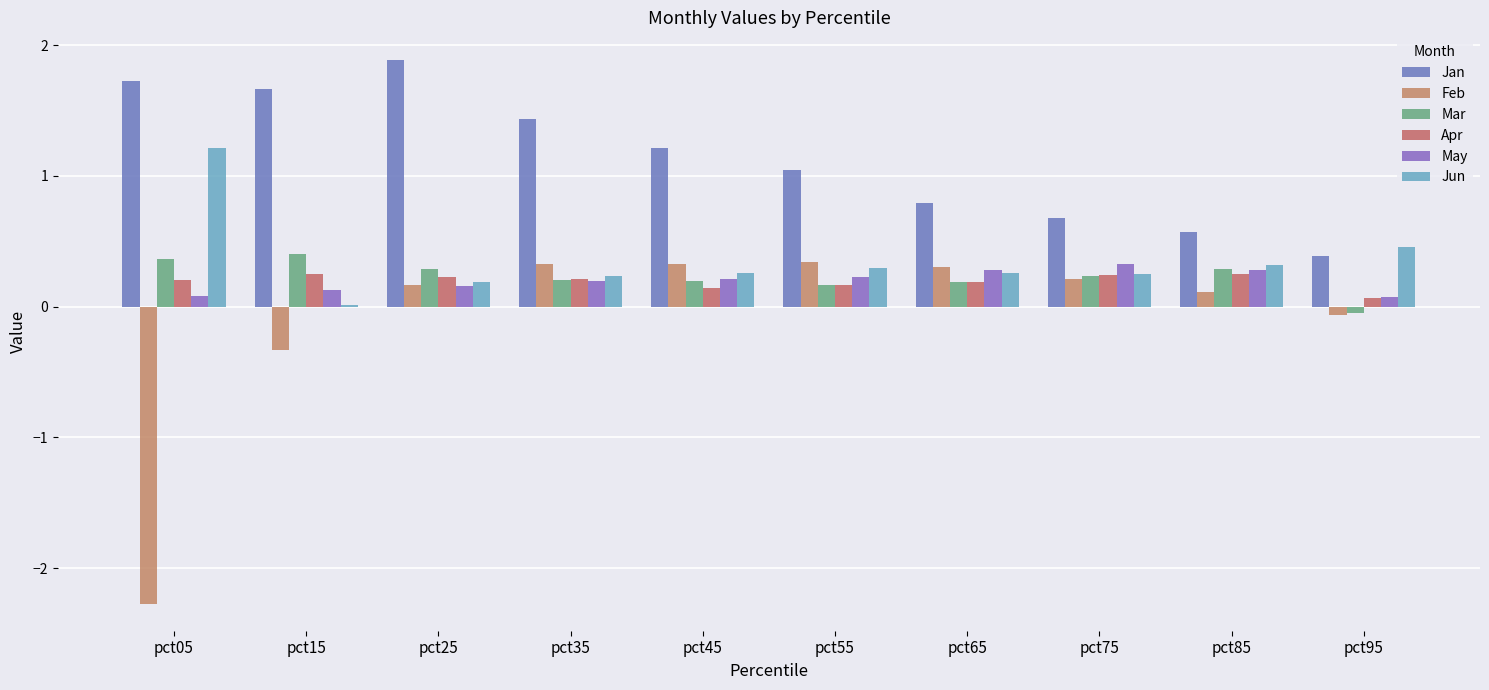

At which category does the chart reach its minimum across all series?

pct05